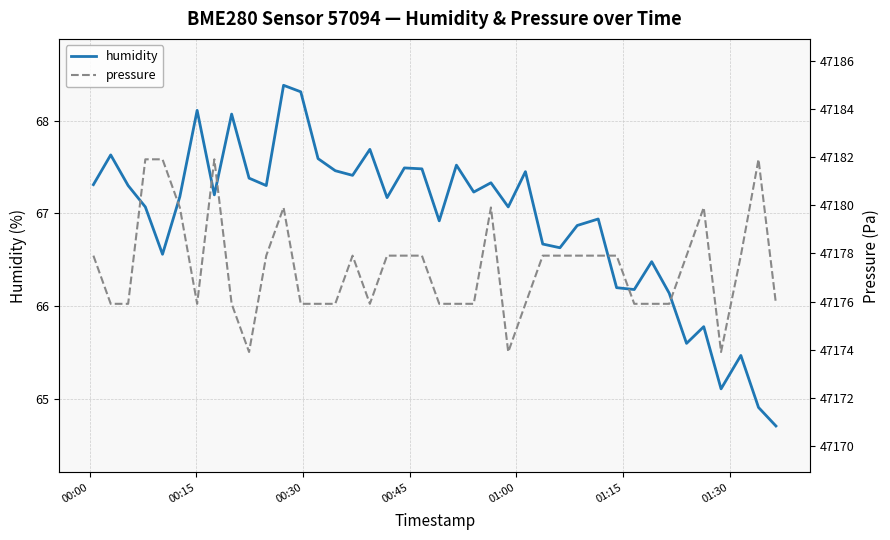

What is the lowest value of the humidity series?

64.7